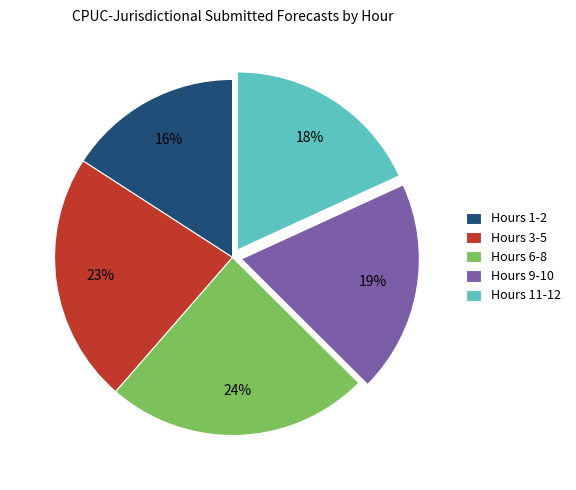

Is there a majority slice in this chart?

No